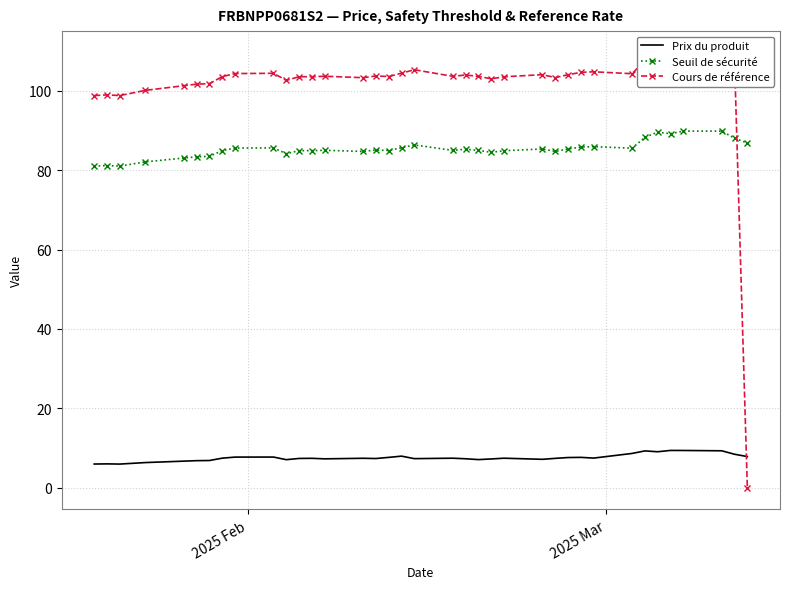

True or false: Prix du produit and Seuil de sécurité intersect in this chart.

False